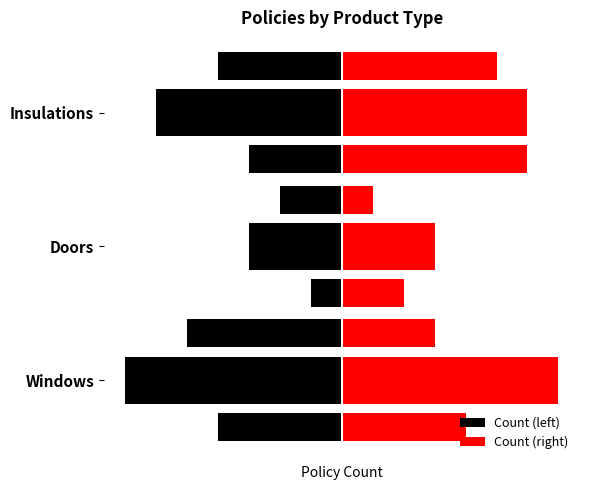

The value of Count (left) at Doors is -3. True or false?

True